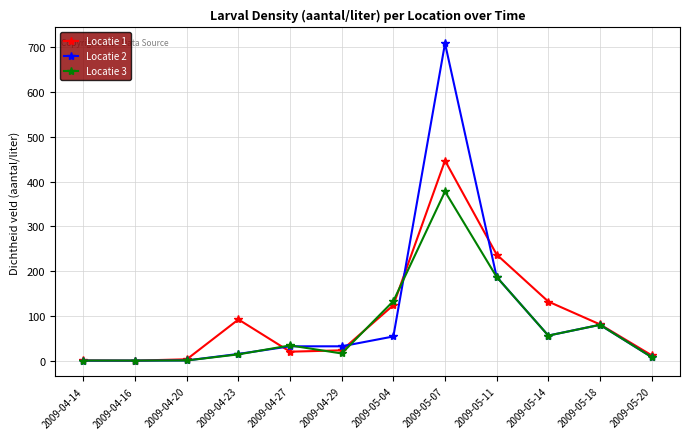

What is the sum of all Locatie 1 values?

1171.4